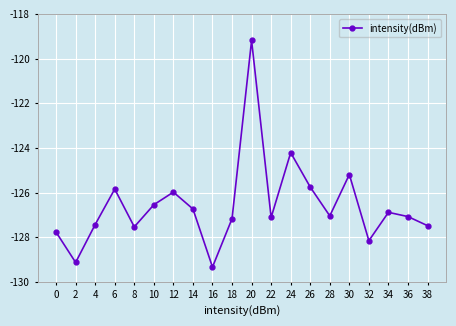

How many points are higher than both their immediate neighbors (excluding endpoints)?

6